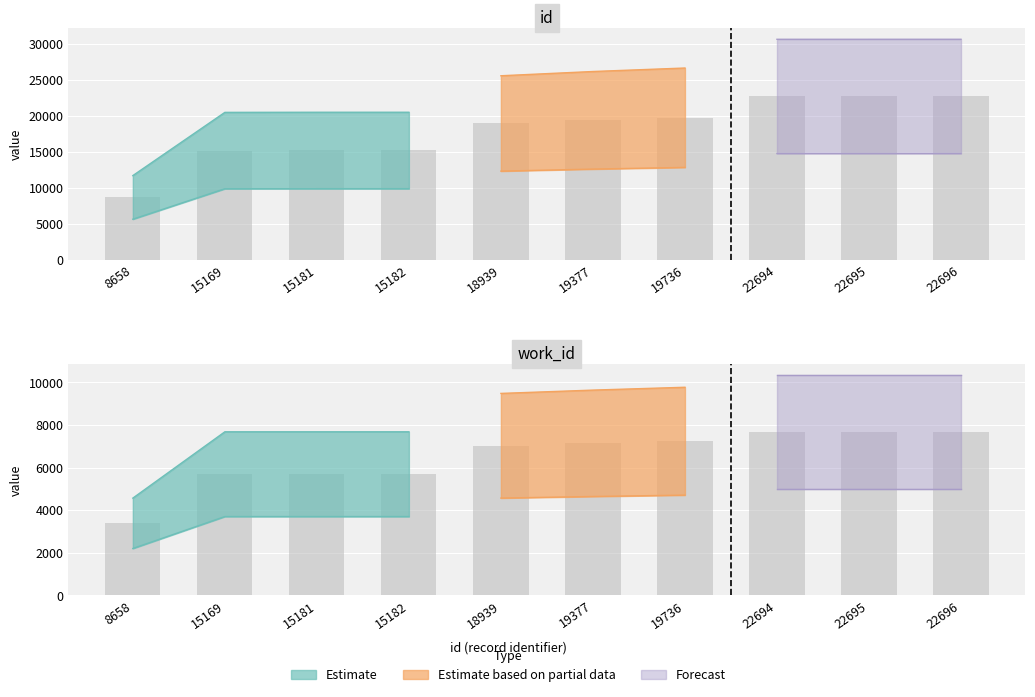

Which has a higher value, 19377 or 22694?

22694